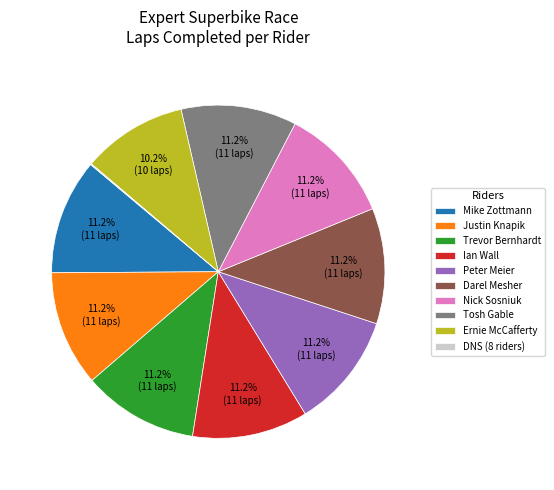

Between Trevor Bernhardt and Ernie McCafferty, which is larger?

Trevor Bernhardt